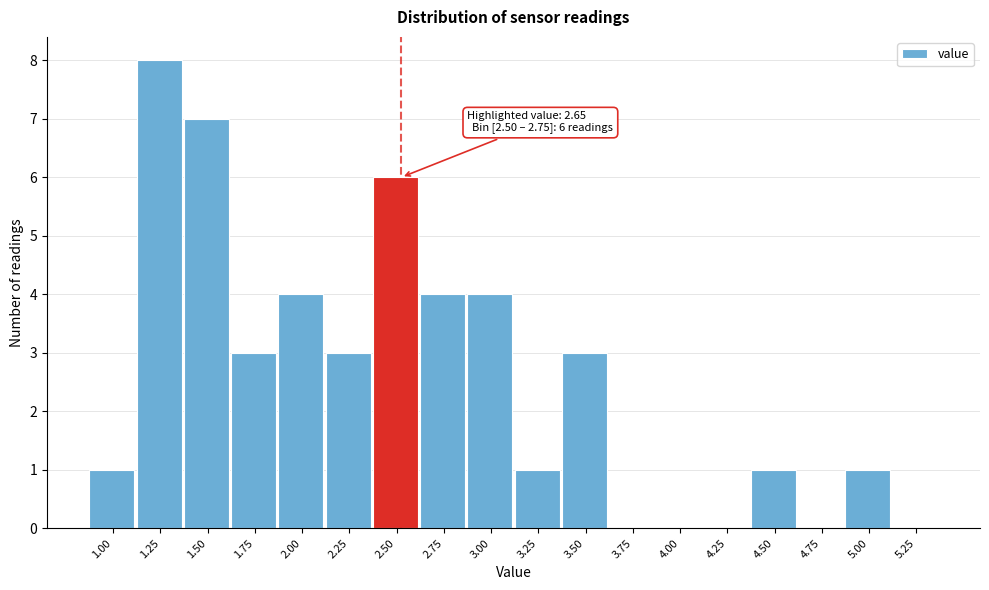

Reading left to right, list all the values displayed in this chart.

1.00=1	1.25=8	1.50=7	1.75=3	2.00=4	2.25=3	2.50=6	2.75=4	3.00=4	3.25=1	3.50=3	3.75=0	4.00=0	4.25=0	4.50=1	4.75=0	5.00=1	5.25=0